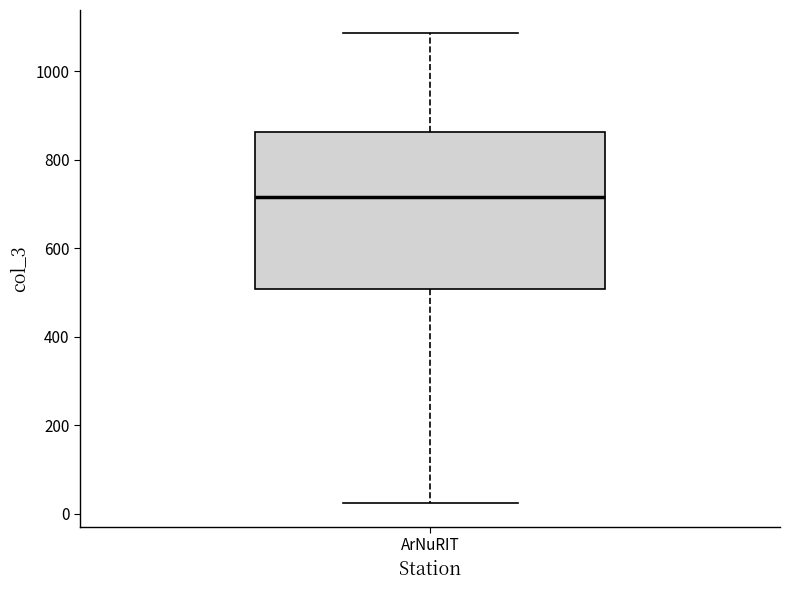

Where does the median line of the box for ArNuRIT sit on the y-axis? The values are not printed on the chart, so give them approximately, as read against the axis.

720